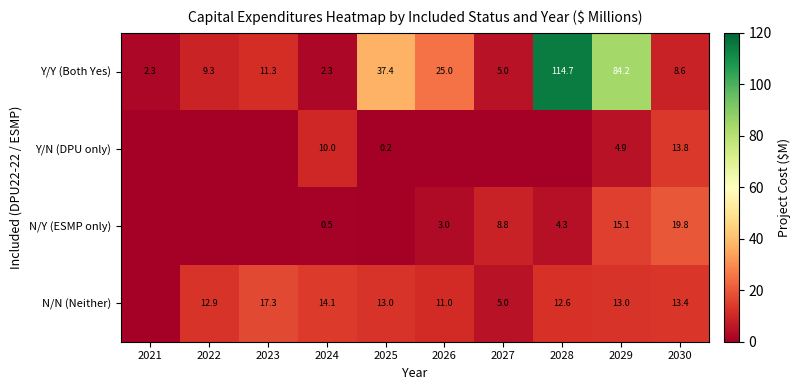

What is the difference between the highest and lowest values at 2030?

11.2